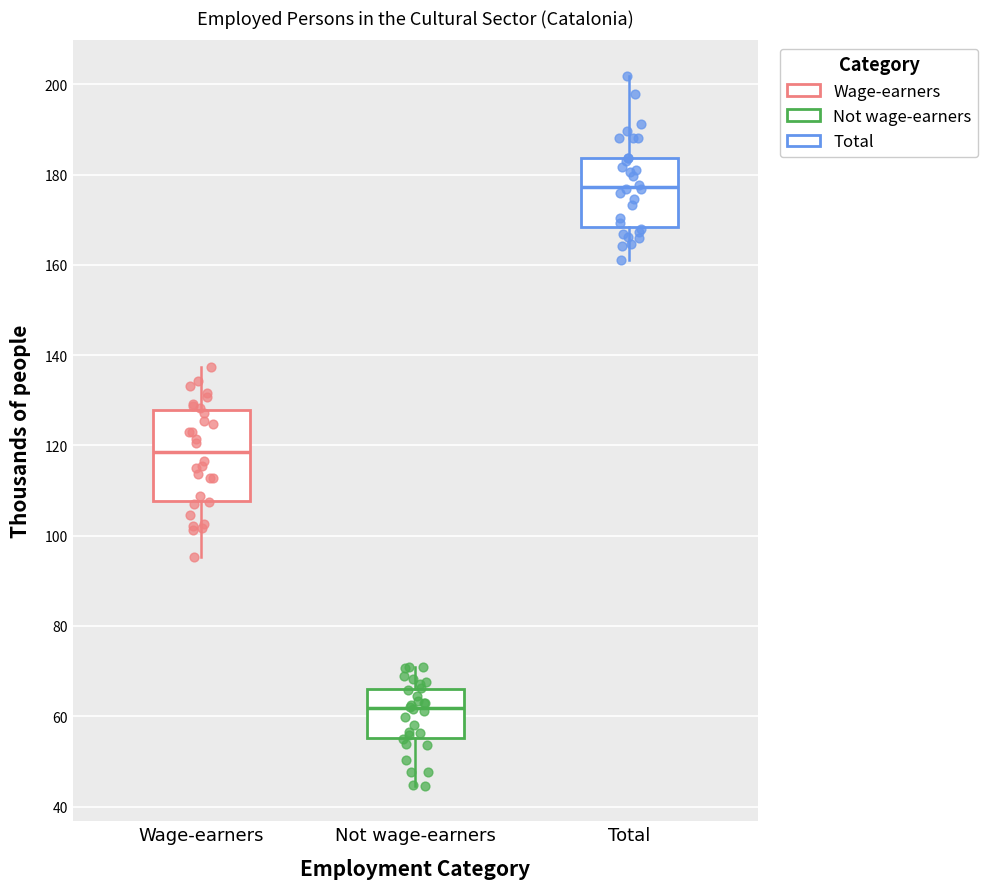

Reading left to right, read every box against the y-axis: the position of its median line, the range the box covers, and the ends of its whiskers. The values are not printed on the chart, so give them approximately, as read against the axis.

Wage-earners: median 118, box 108 to 128, whiskers 96 to 138
Not wage-earners: median 62, box 56 to 66, whiskers 44 to 70
Total: median 178, box 168 to 184, whiskers 162 to 202